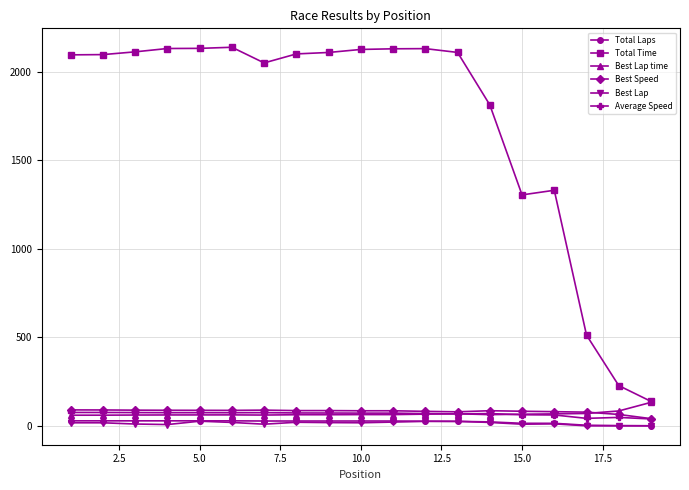

Count the number of categories in the chart.

19